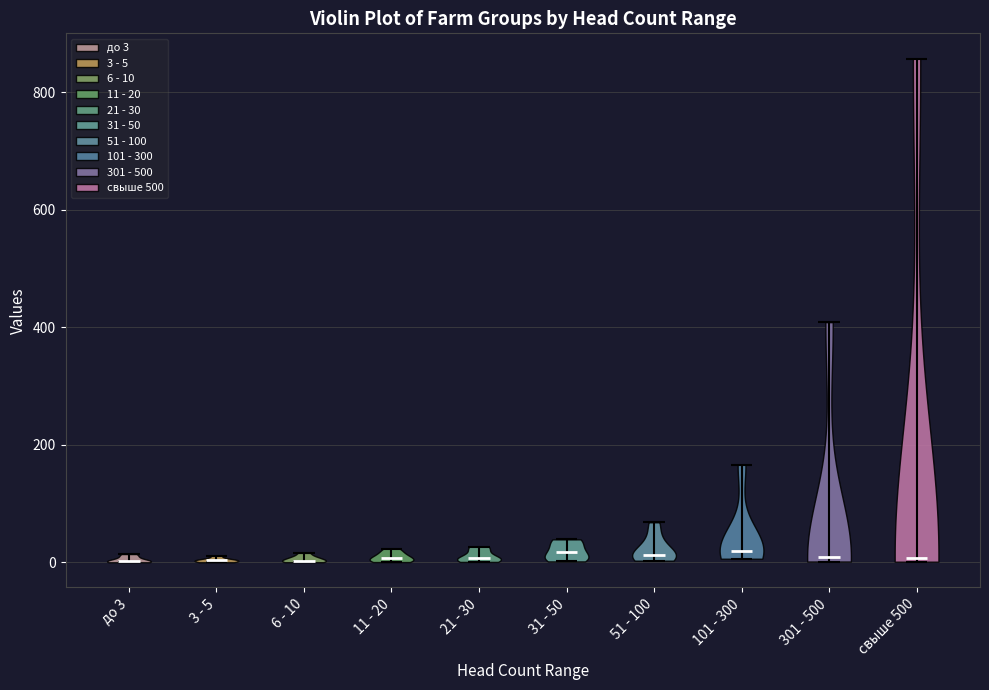

What is the lowest point the violin for 21 - 30 reaches on the y-axis? The values are not printed on the chart, so give them approximately, as read against the axis.

0